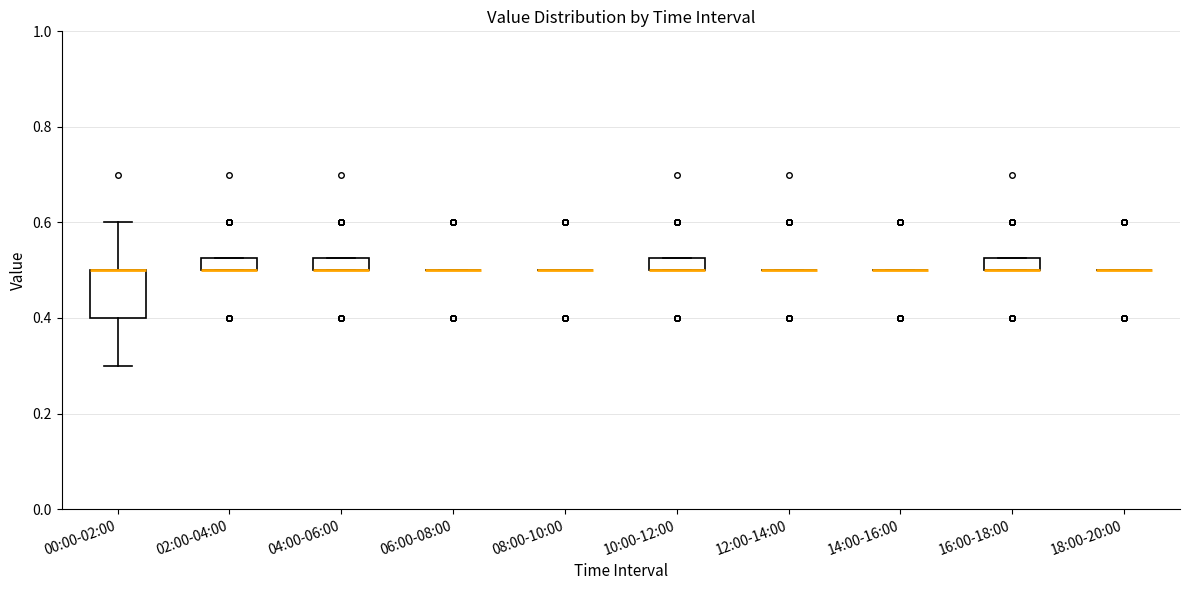

Comparing the boxes themselves (not the whiskers), which one is the tallest?

00:00-02:00